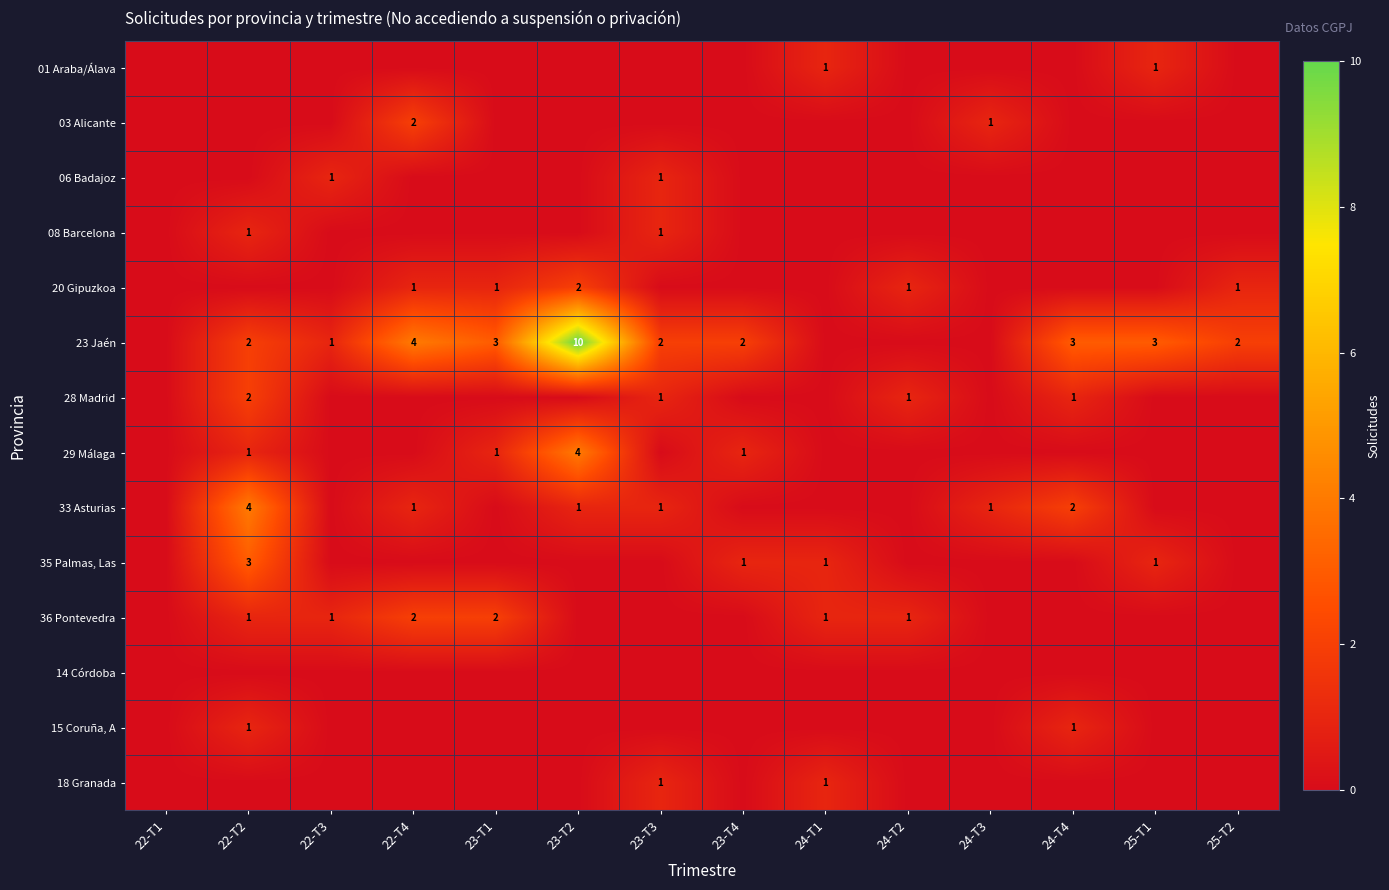

Is it true that 20 Gipuzkoa equals 0 at 22-T4?

False